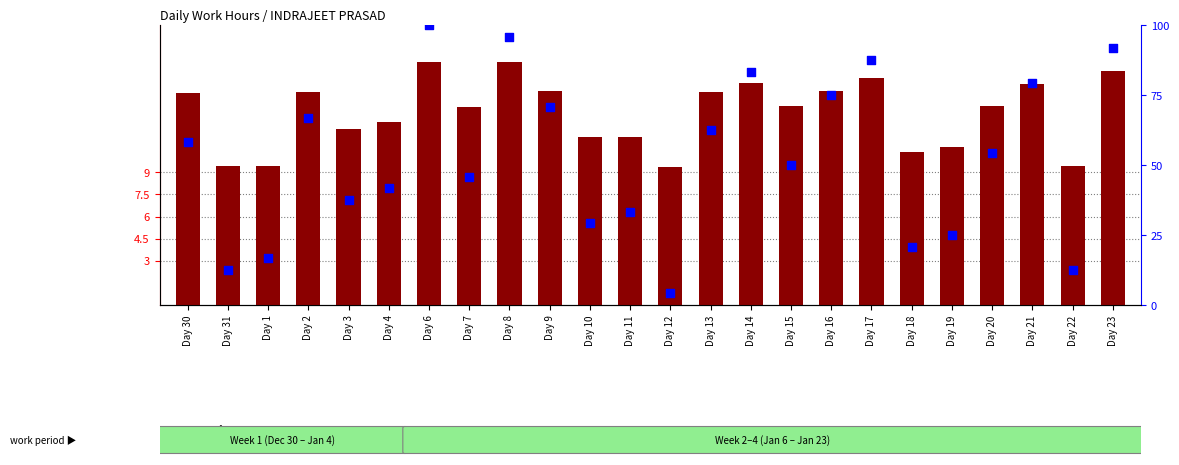

What is the total value across all series at Day 19?

35.7